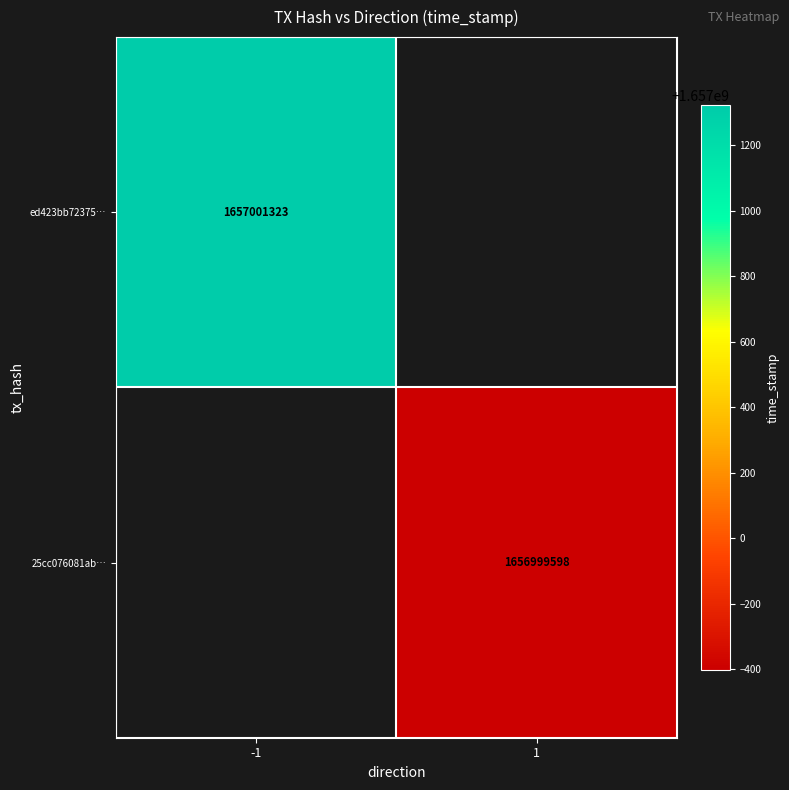

Is the value of 25cc076081ab… at 1 greater than the value of ed423bb72375… at -1?

No